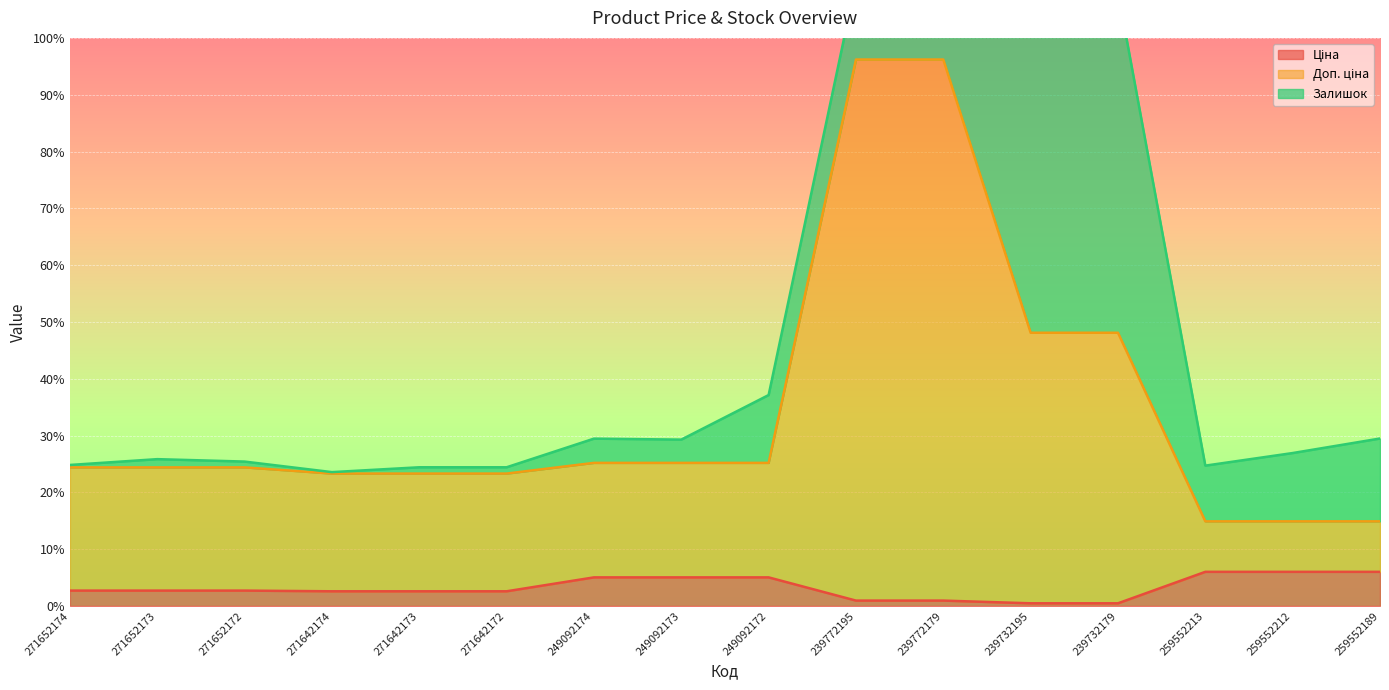

Rank the categories by Доп. ціна value from lowest to highest.

259552213, 259552212, 259552189, 271642174, 271642173, 271642172, 271652174, 271652173, 271652172, 249092174, 249092173, 249092172, 239732195, 239732179, 239772195, 239772179